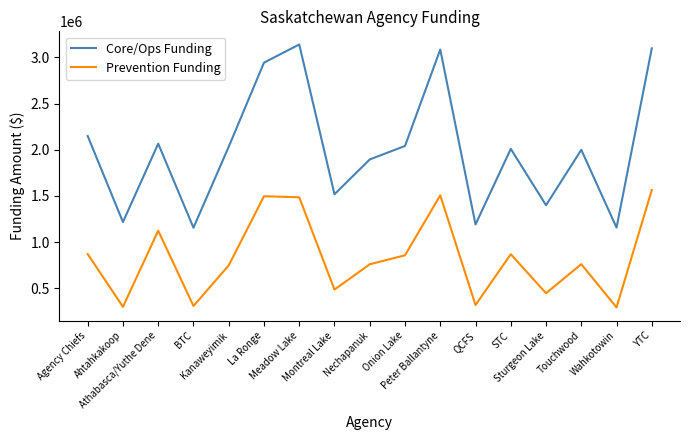

True or false: Prevention Funding and Core/Ops Funding cross at least once.

False